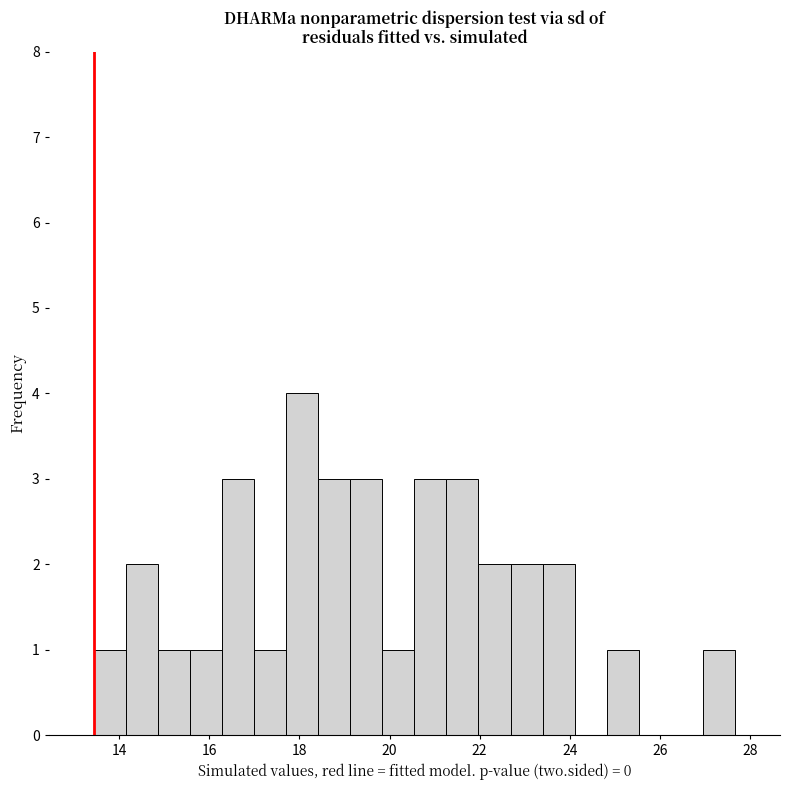

Around what value on the x-axis is the tallest bar? Give the approximate position of its centre, as read against the axis.

18.0